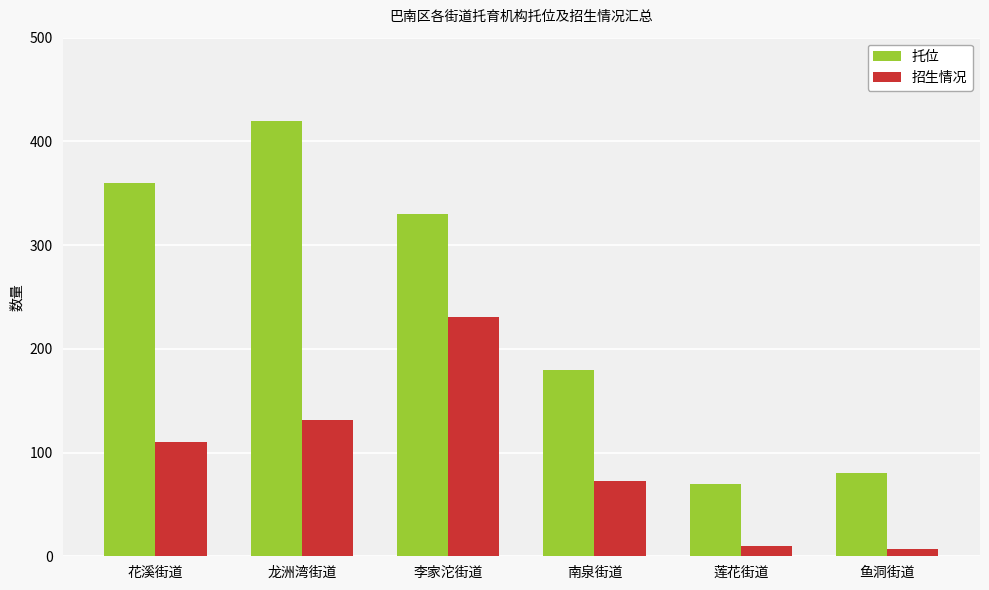

What is the label of the 3rd bar from the left?

李家沱街道